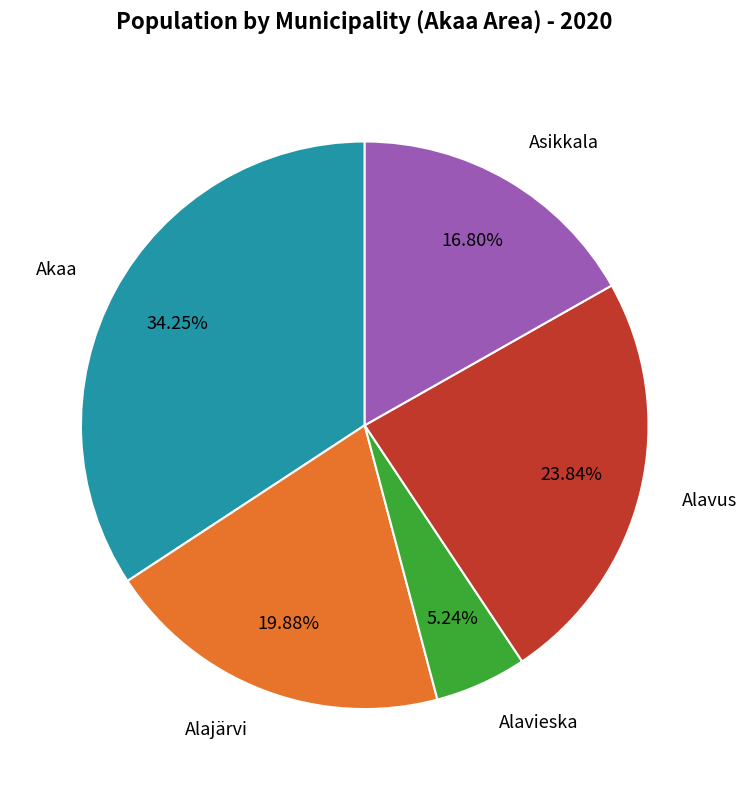

Rank the categories by value from highest to lowest.

Akaa, Alavus, Alajärvi, Asikkala, Alavieska